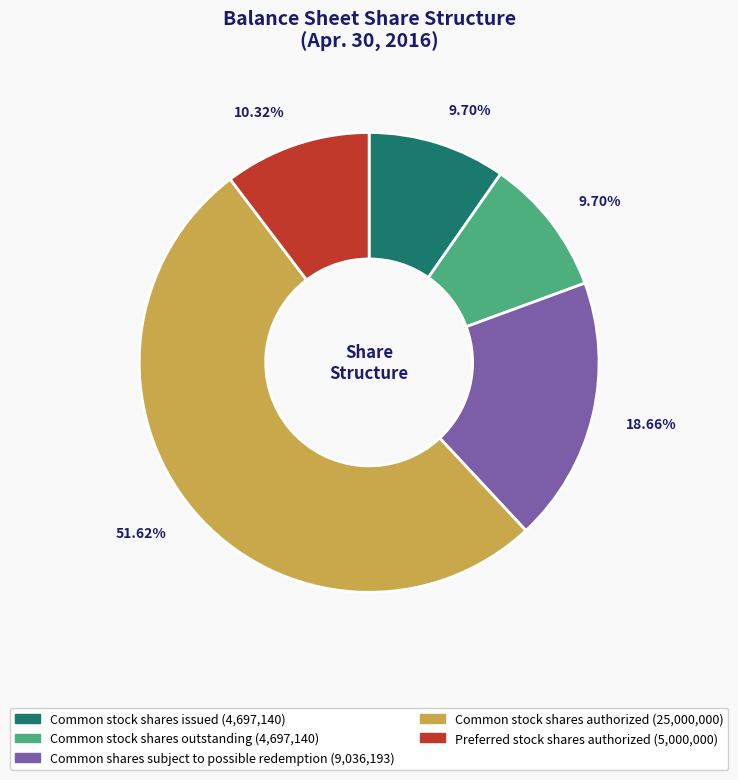

How many slices are in this pie chart?

5